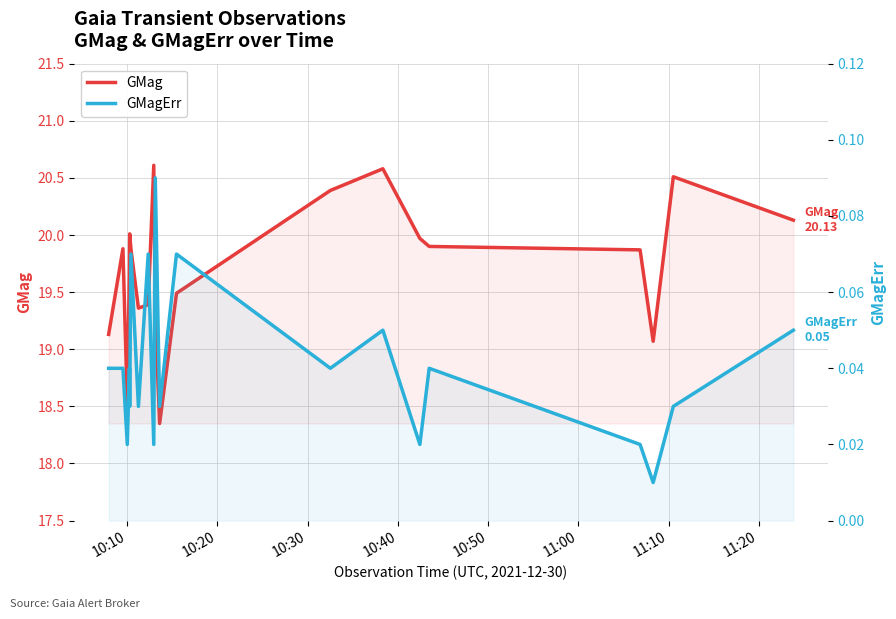

List the series in order of their peak value, lowest first.

GMagErr, GMag